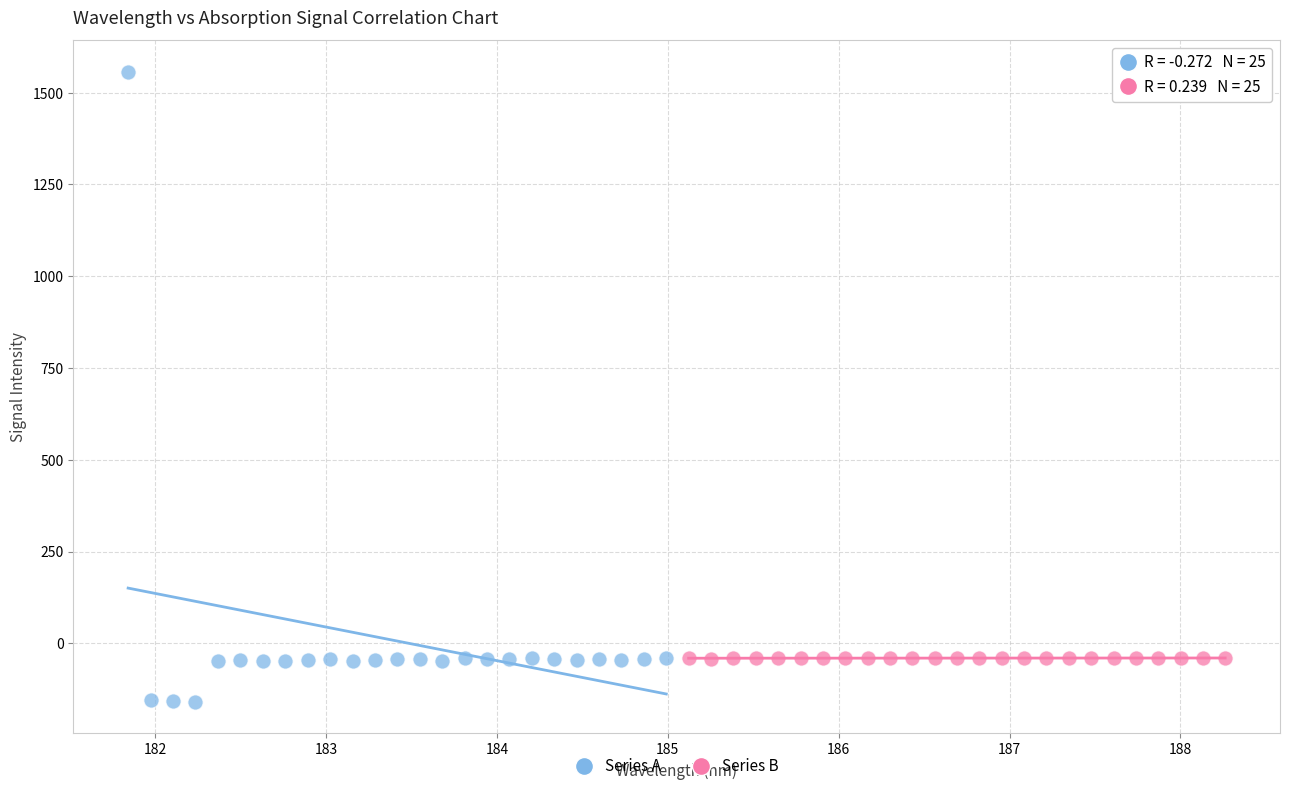

Which series has the widest spread of Y values?

Series A